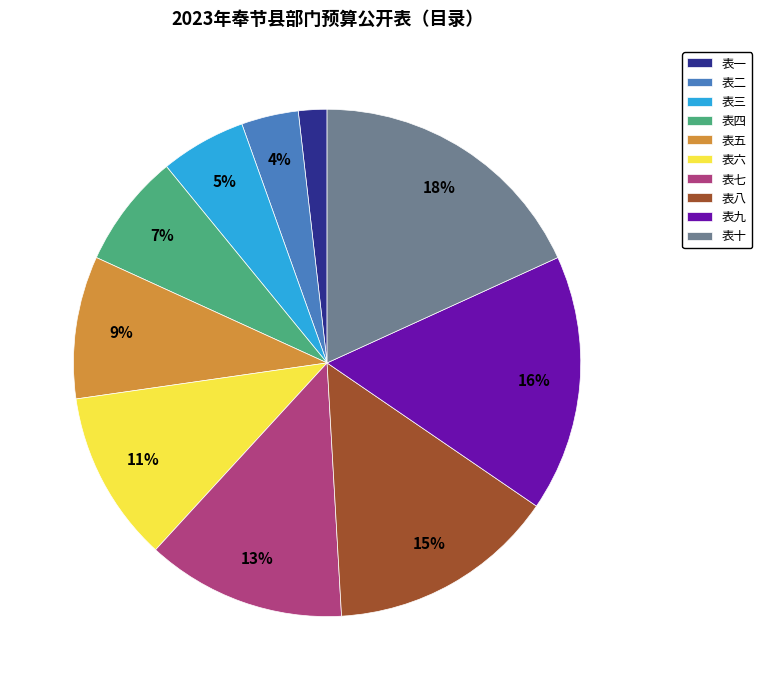

Is there any slice that represents more than half of the pie?

No